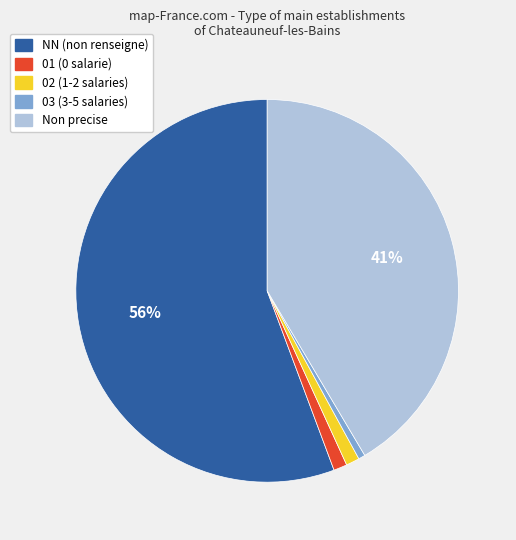

Is the sum of 03 (3-5 salaries) and NN (non renseigne) greater than half?

Yes